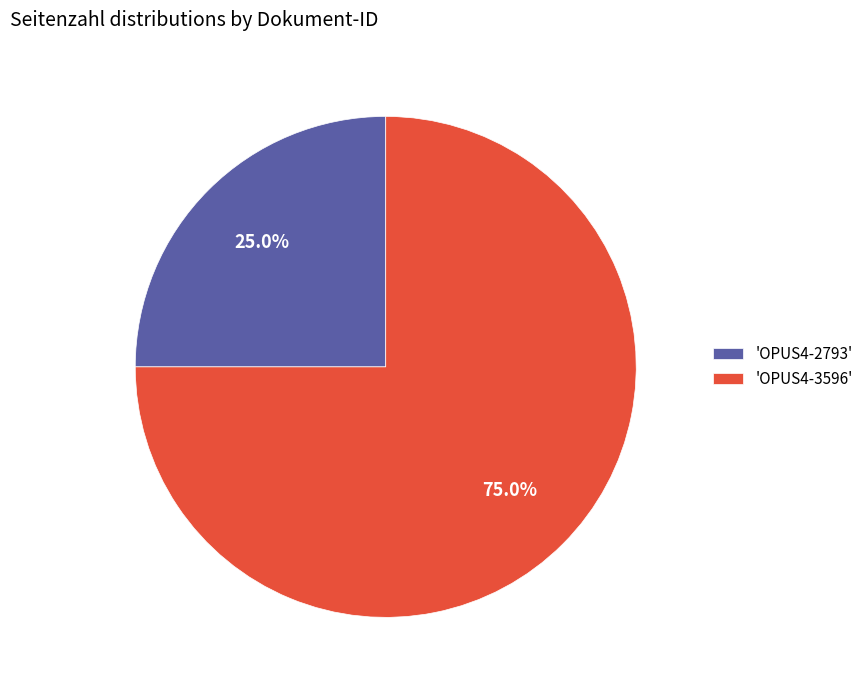

What is the total percentage of 'OPUS4-3596' and 'OPUS4-2793'?

100.0%